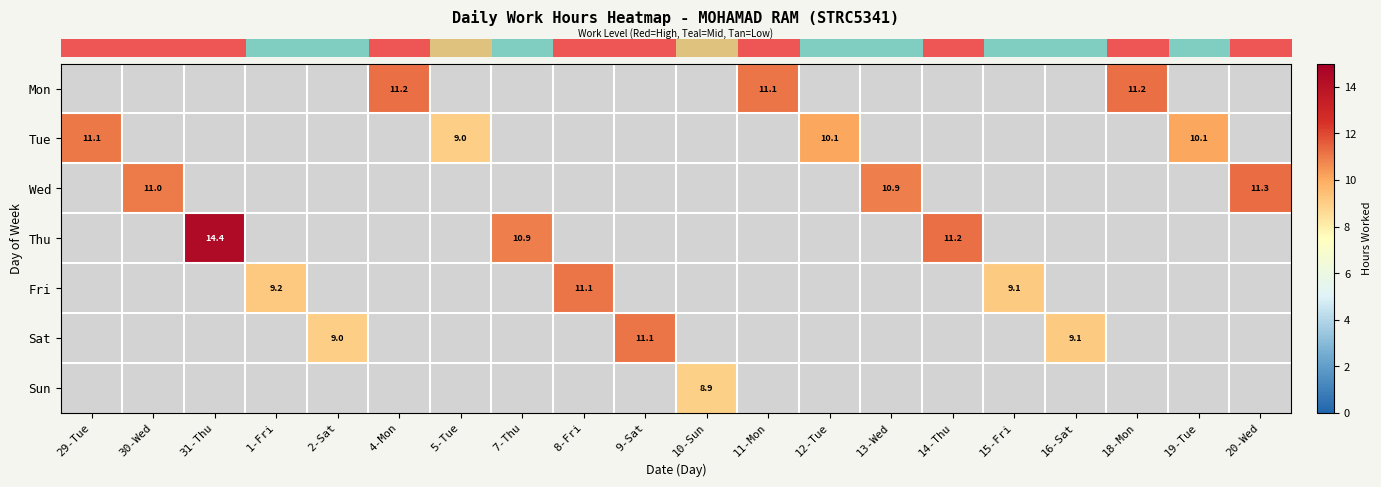

How many categories are shown in the chart?

20